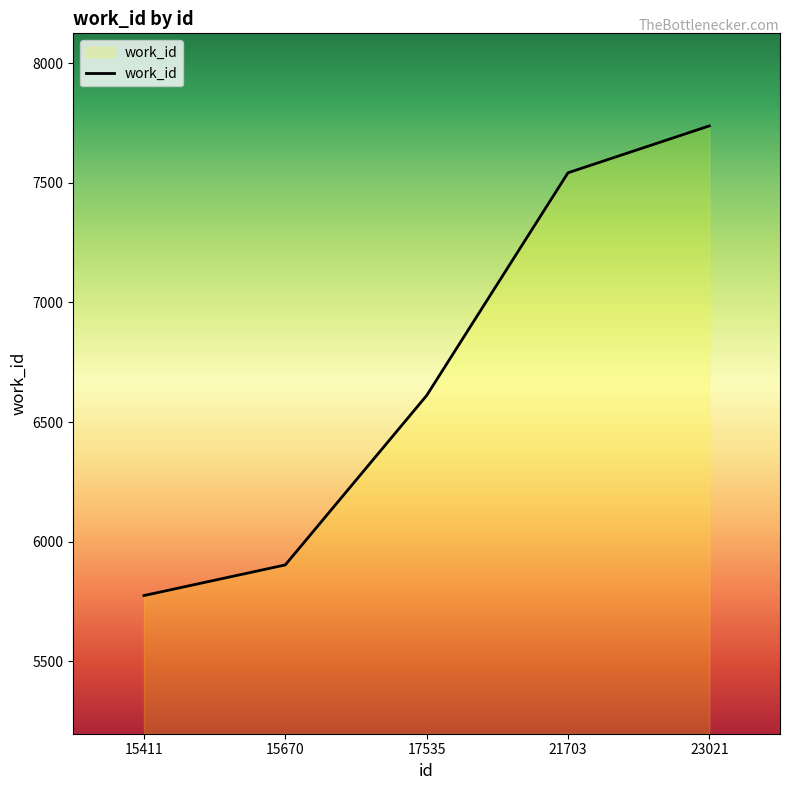

Reading left to right, what are all the values shown in this chart?

15411=5775	15670=5903	17535=6611	21703=7542	23021=7738